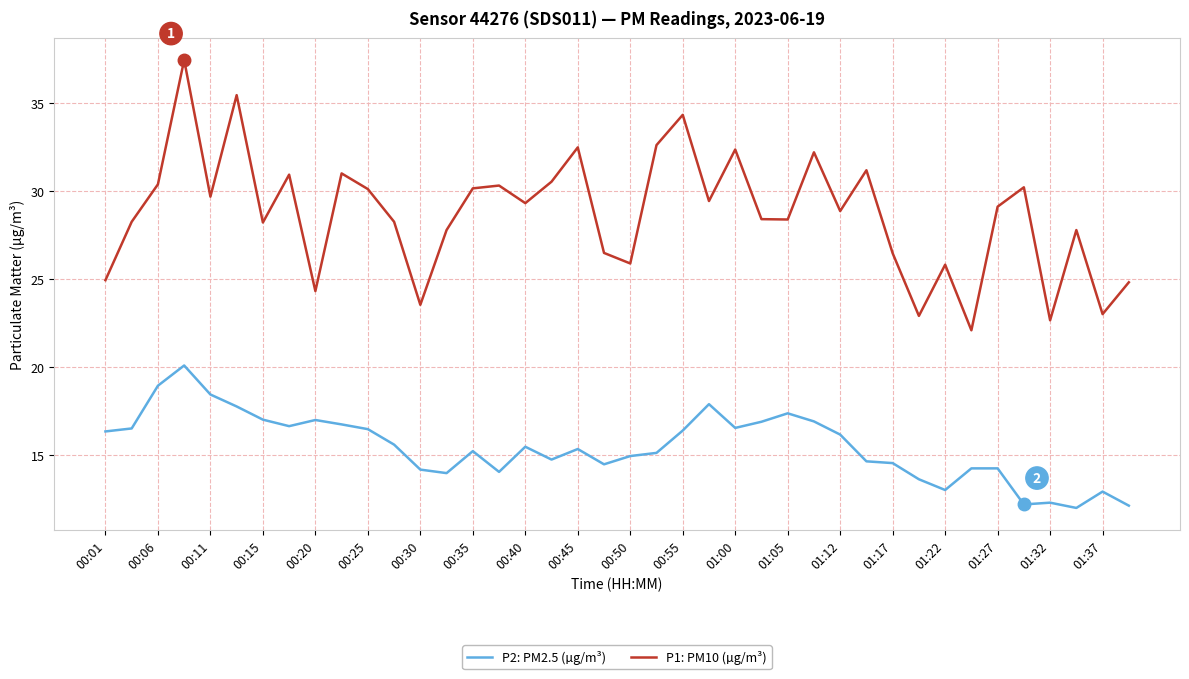

Which series has the largest range (max minus min)?

P1: PM10 (µg/m³)